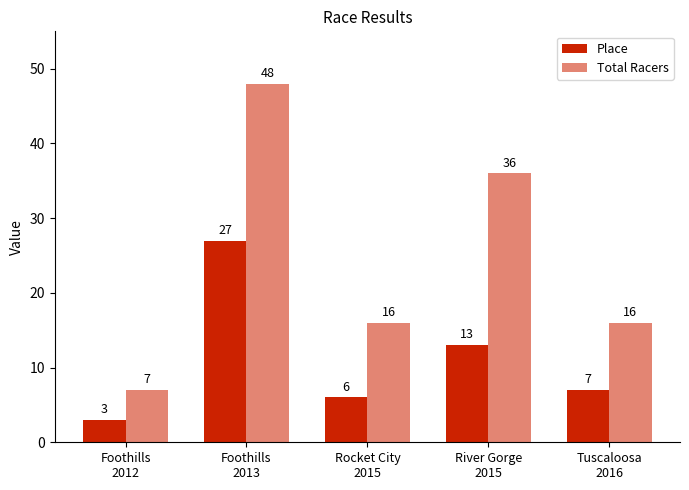

How many bars are there in each group?

2